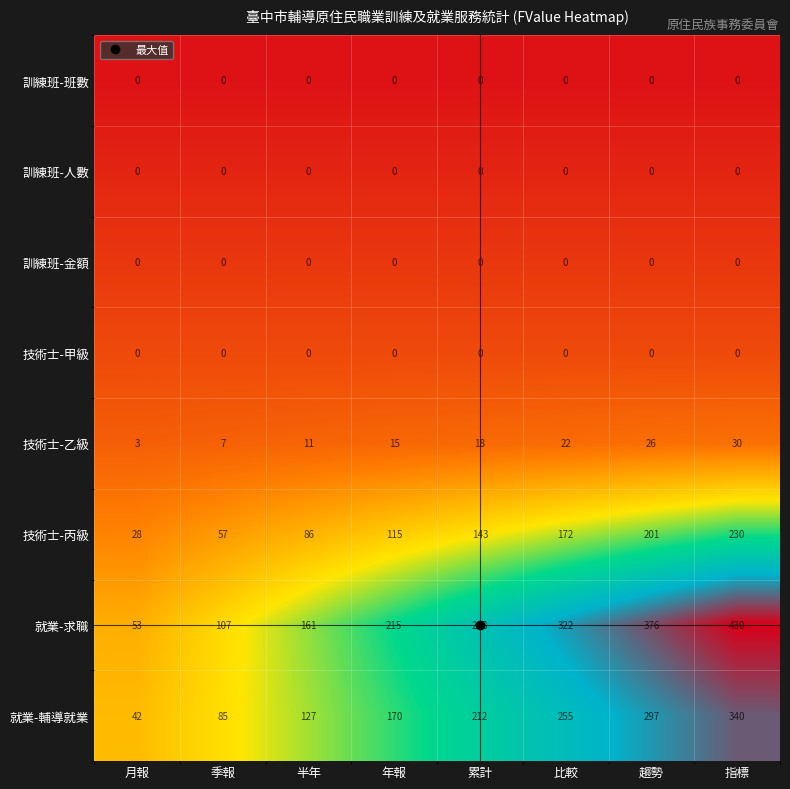

What value does the 就業-輔導就業 series have at 累計?

212